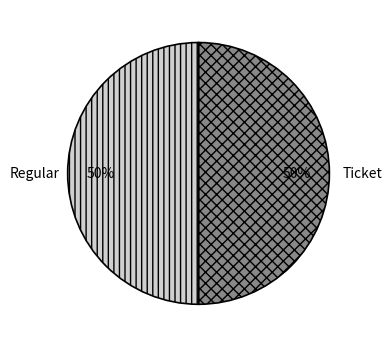

To the nearest percent, what percentage of the pie is Regular?

50%